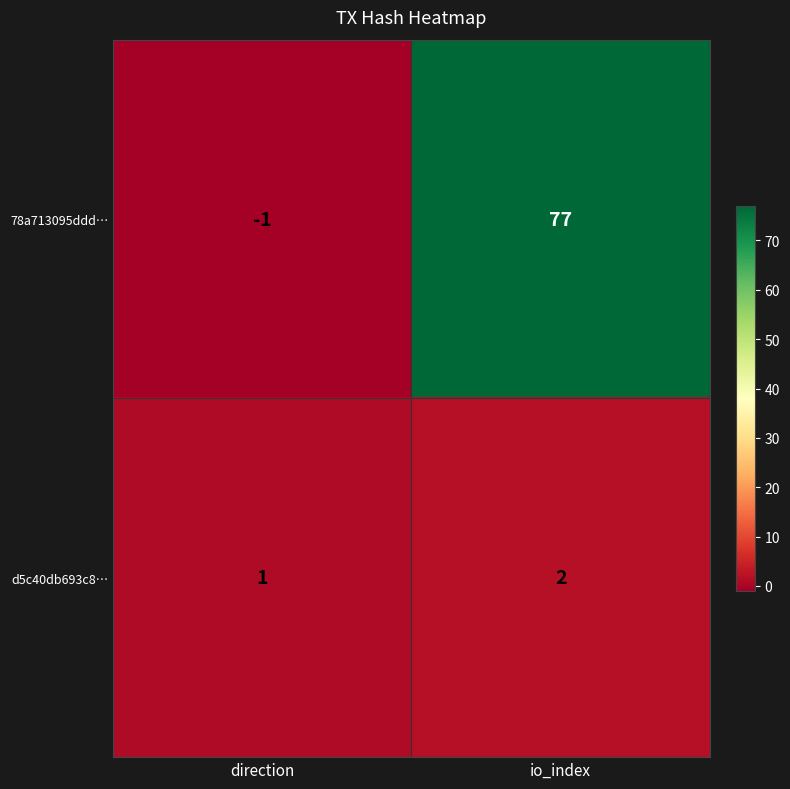

Which series has the largest total across all categories?

78a713095ddd…